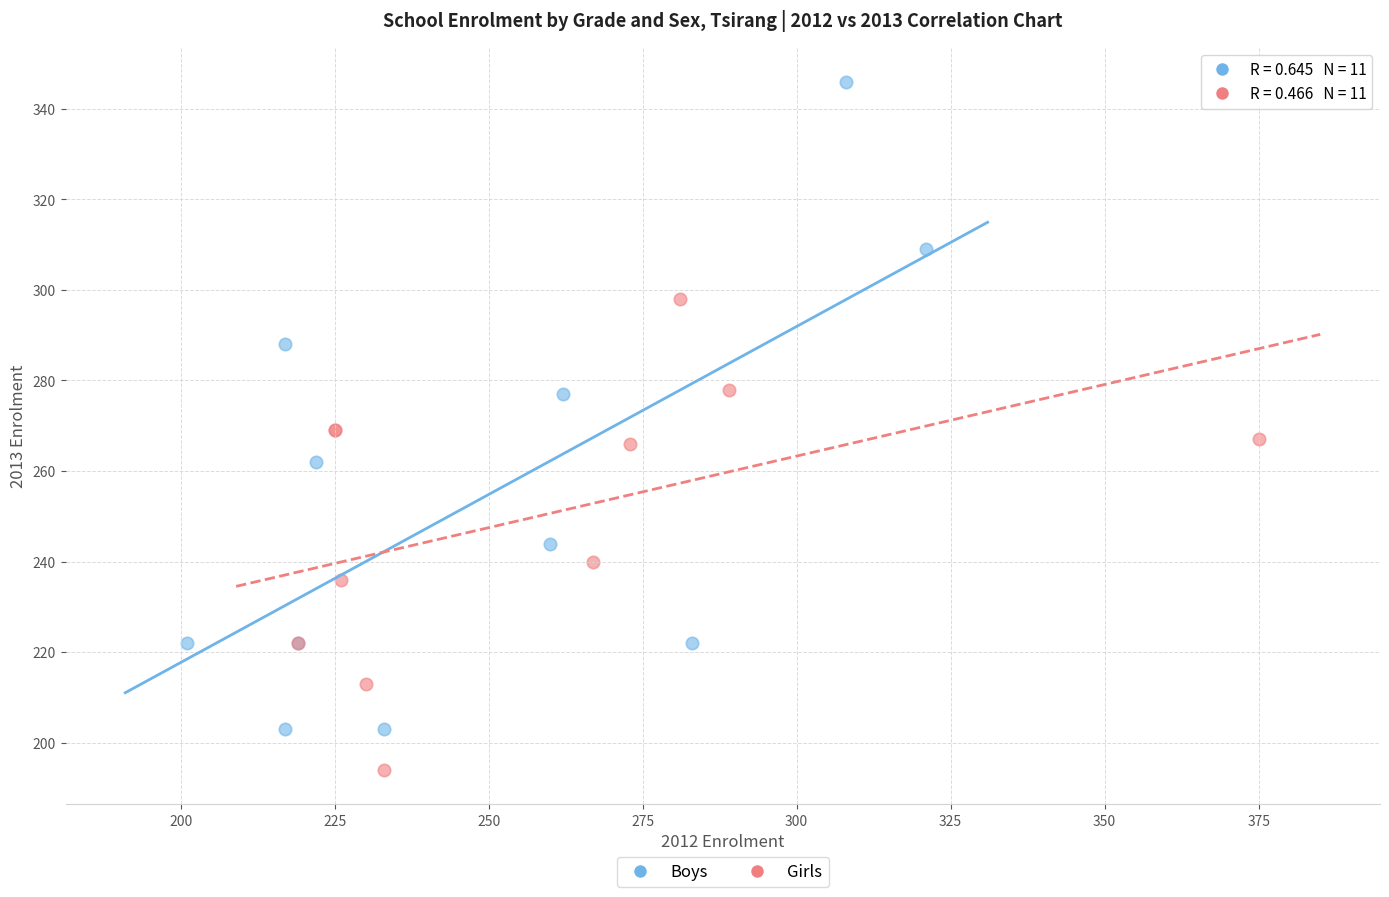

Which series has the widest spread of Y values?

Boys